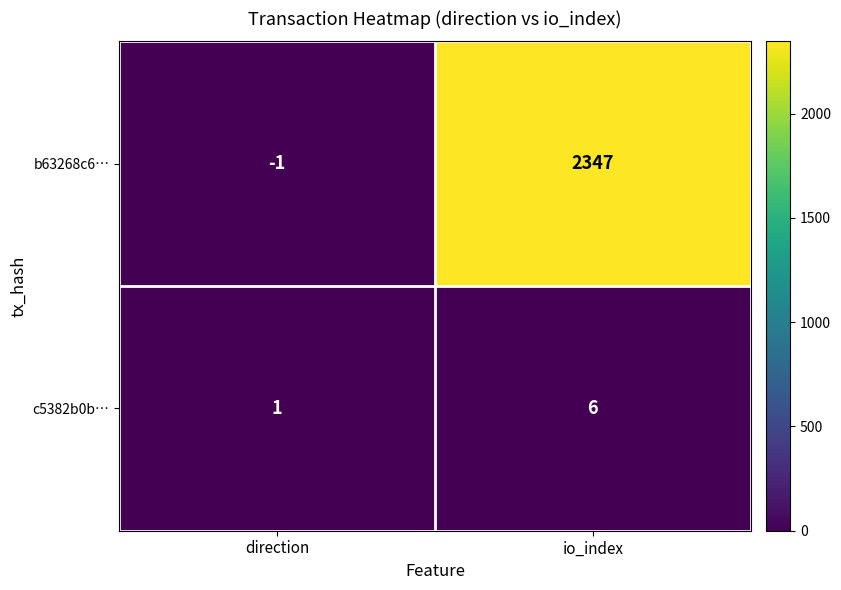

The value of b63268c6… at direction is -2. True or false?

False